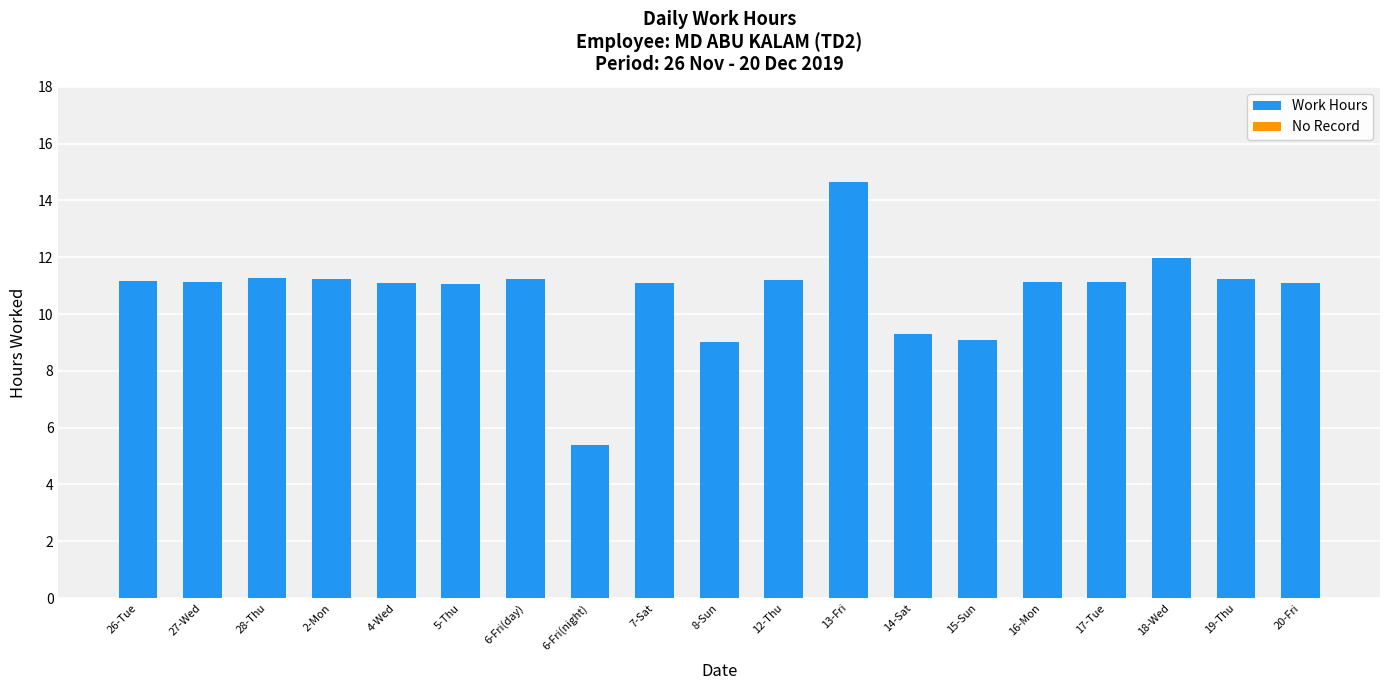

What is the difference between the maximum and minimum values?

9.3